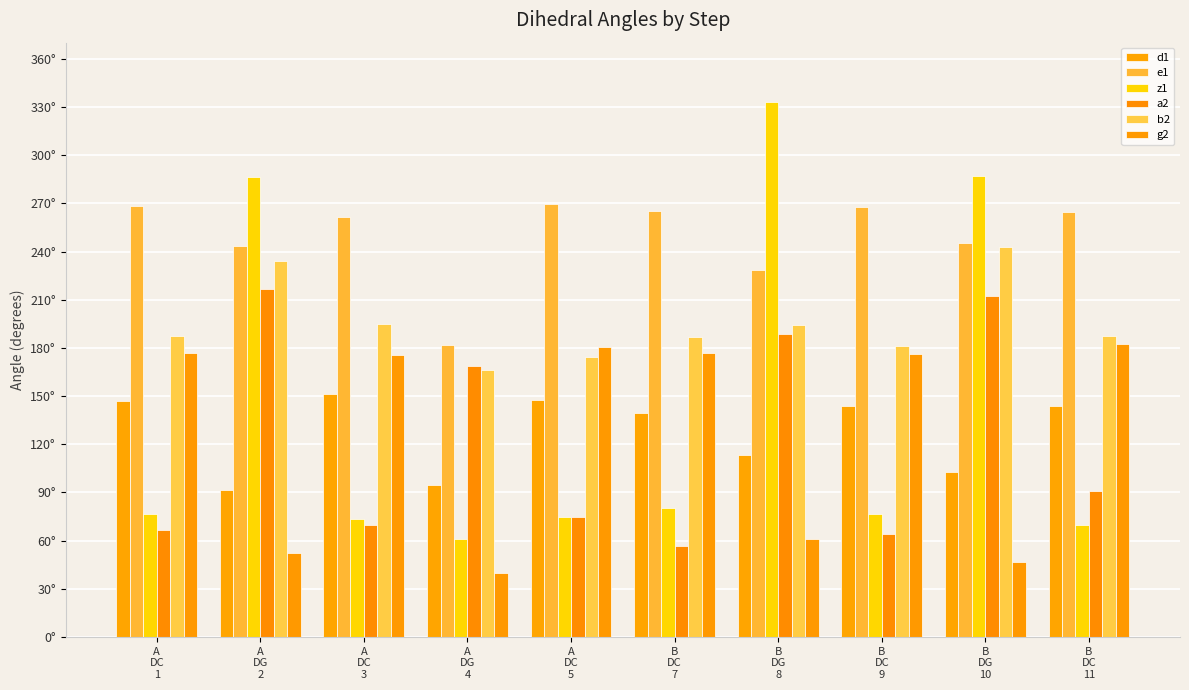

What are all the series names shown in the legend?

d1, e1, z1, a2, b2, g2